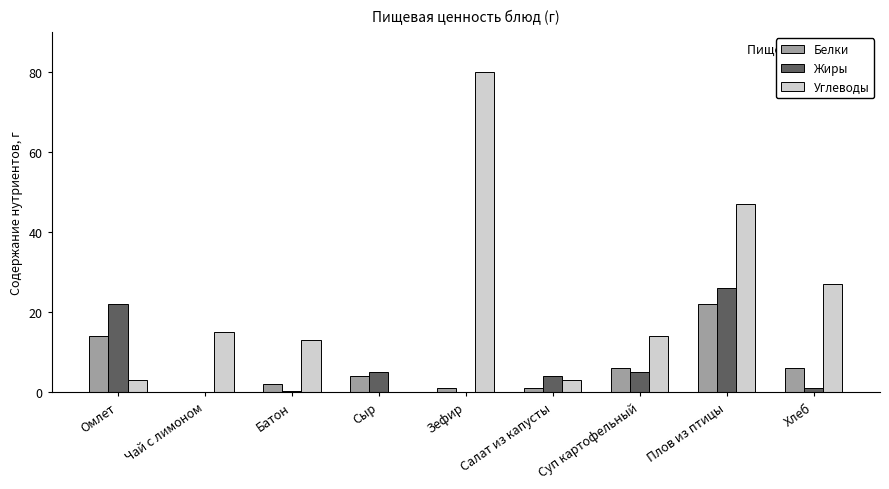

What is the highest value of the Углеводы series?

80.0